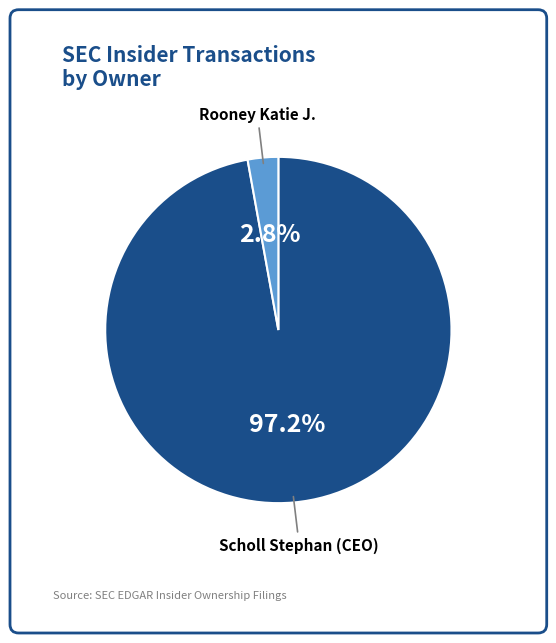

Is there any slice that represents more than half of the pie?

Yes